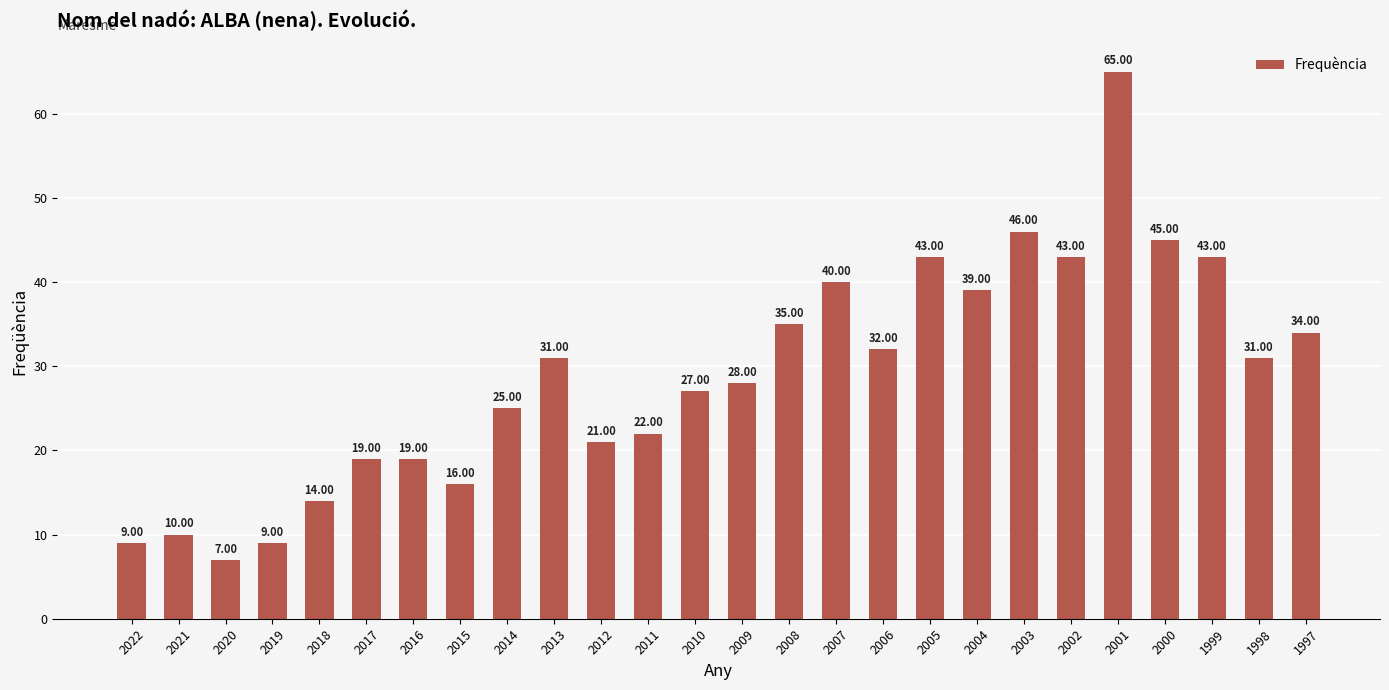

True or false: the data shows 13 at 2012.

False